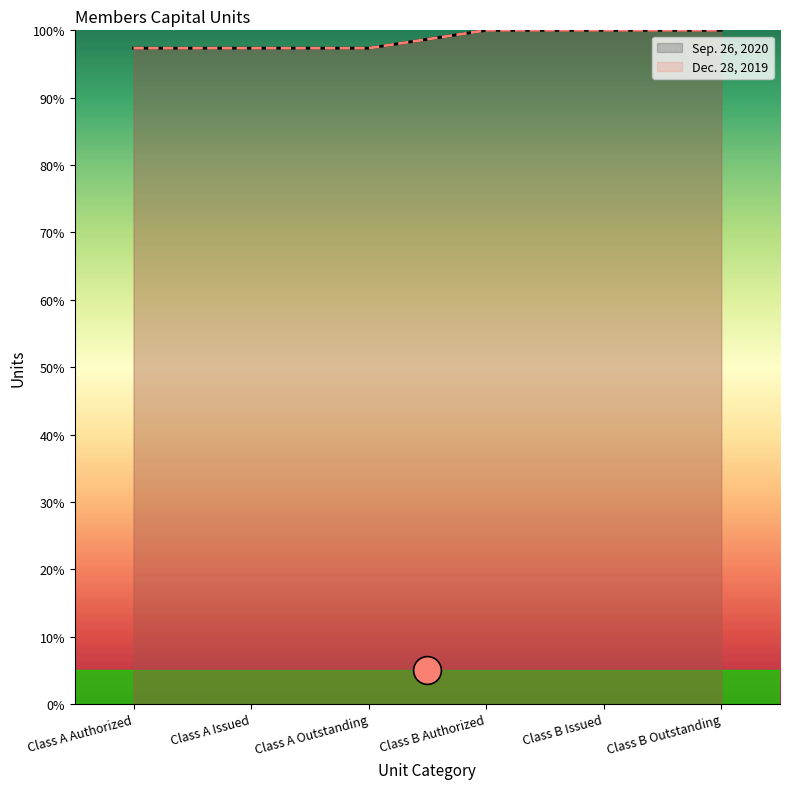

What is the total value across all series at Class B Authorized?

200.0